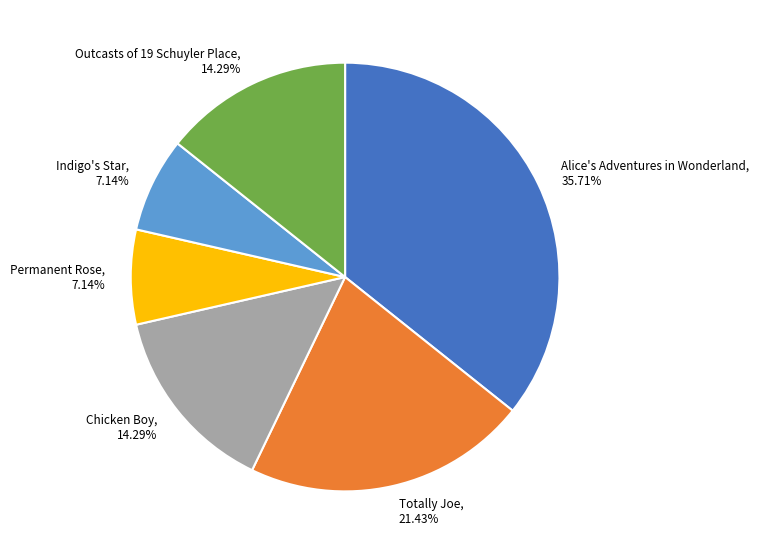

What is the largest slice in the pie chart?

Alice's Adventures in Wonderland, 35.71%